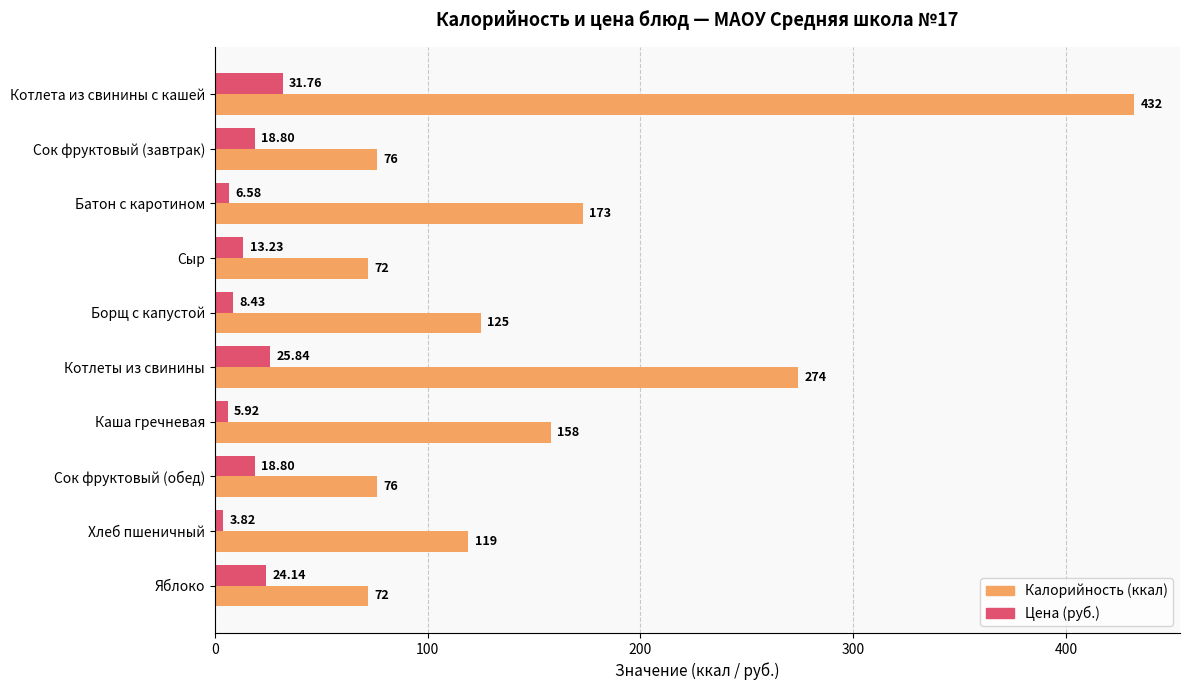

At which category is the sum across all series the highest?

Котлета из свинины с кашей